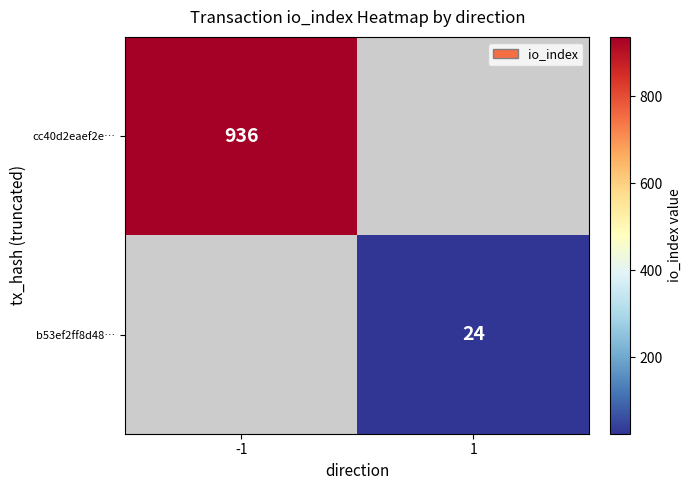

True or false: b53ef2ff8d48… has a value of 36.0 at 1.

False